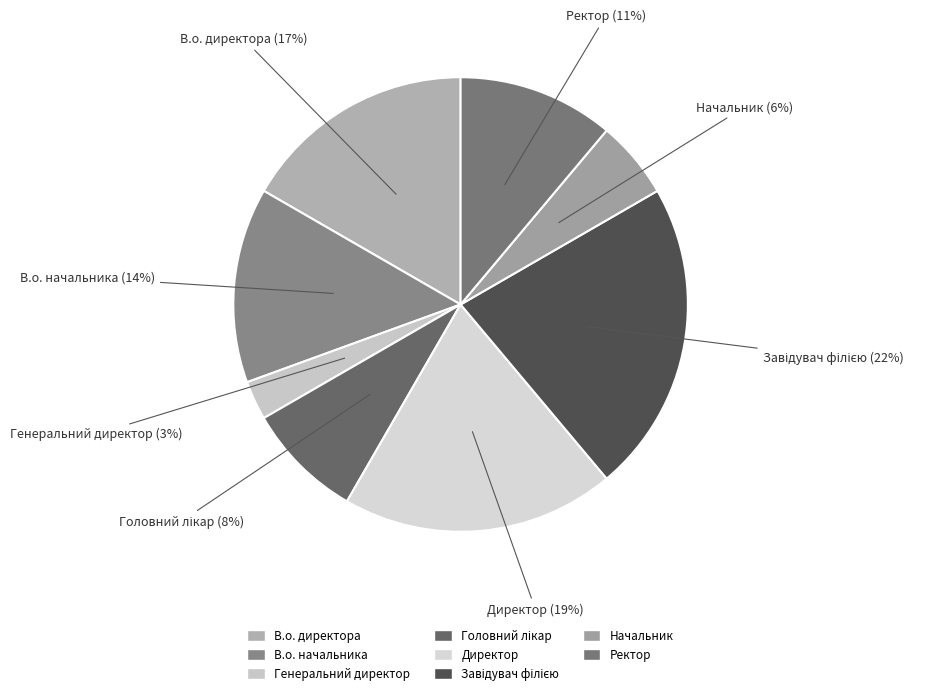

Which slice is the smallest?

Генеральний директор